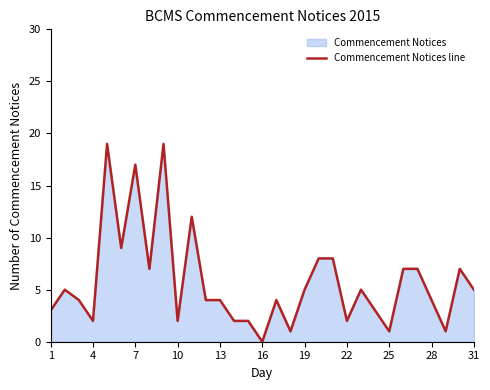

What is the maximum value shown in the chart?

19